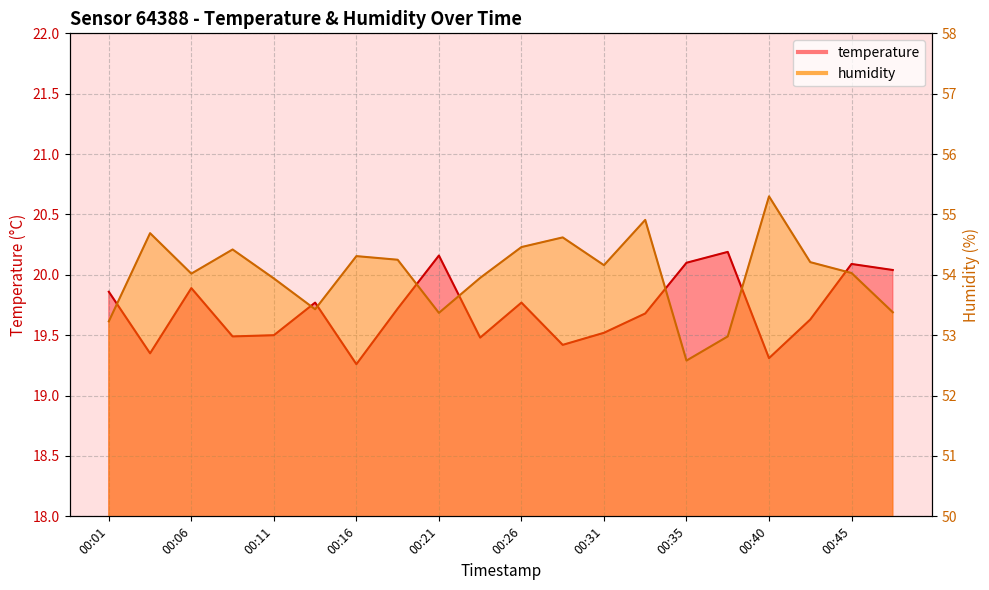

Between 00:48 and 00:04, which is larger?

00:48